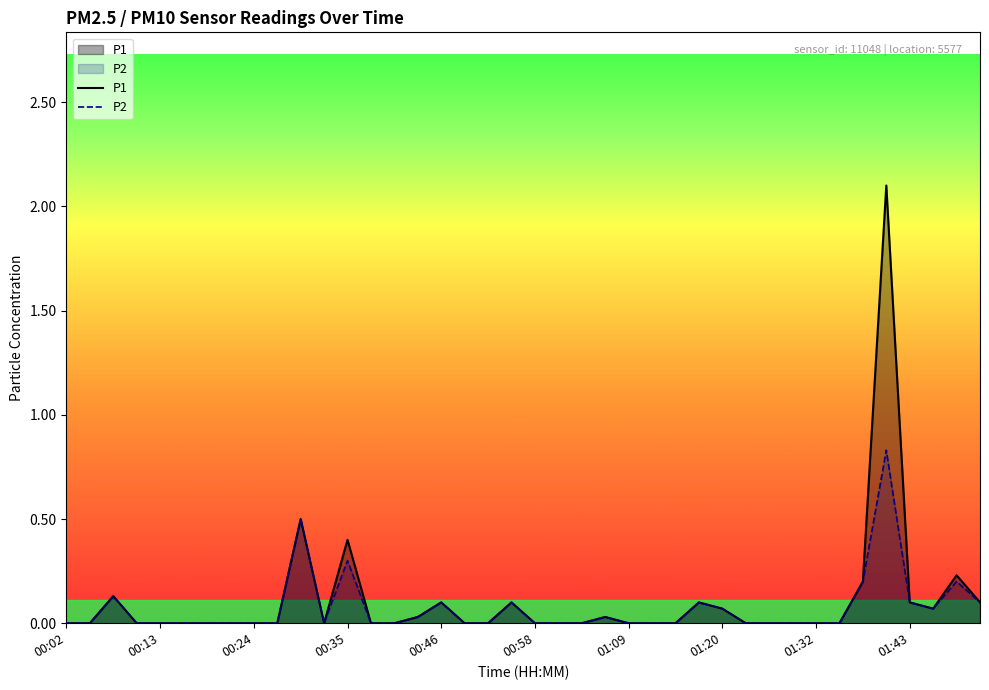

Reading left to right, what are all the values shown in this chart?

P1: 0.0	0.0	0.1	0.0	0.0	0.0	0.0	0.0	0.0	0.0	0.5	0.0	0.4	0.0	0.0	0.0	0.1	0.0	0.0	0.1	0.0	0.0	0.0	0.0	0.0	0.0	0.0	0.1	0.1	0.0	0.0	0.0	0.0	0.0	0.2	2.1	0.1	0.1	0.2	0.1
P2: 0.0	0.0	0.1	0.0	0.0	0.0	0.0	0.0	0.0	0.0	0.5	0.0	0.3	0.0	0.0	0.0	0.1	0.0	0.0	0.1	0.0	0.0	0.0	0.0	0.0	0.0	0.0	0.1	0.1	0.0	0.0	0.0	0.0	0.0	0.2	0.8	0.1	0.1	0.2	0.1